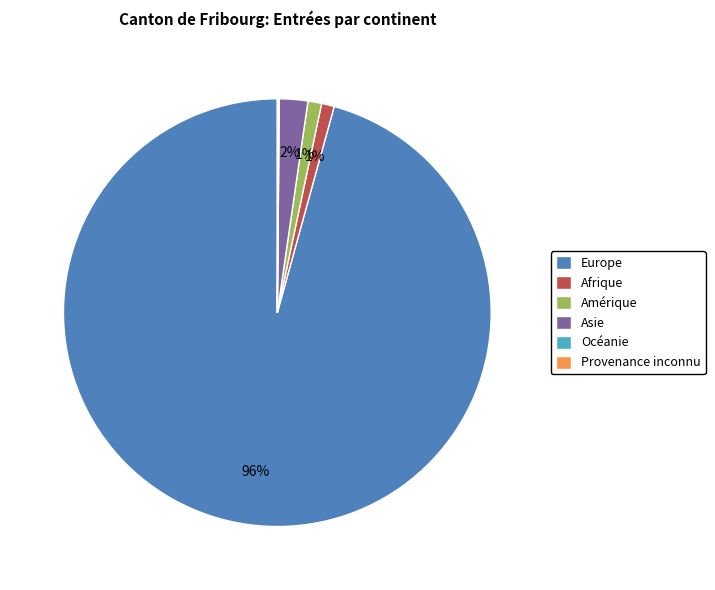

What is the majority slice?

Europe